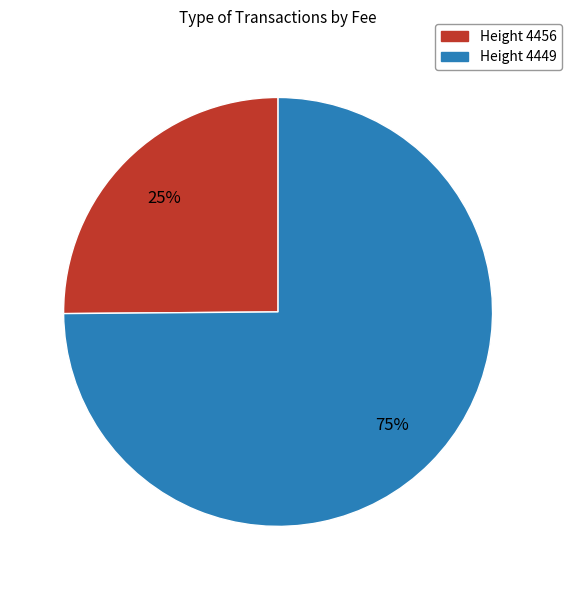

To the nearest percent, what is the difference between the largest and smallest slice percentages?

50%